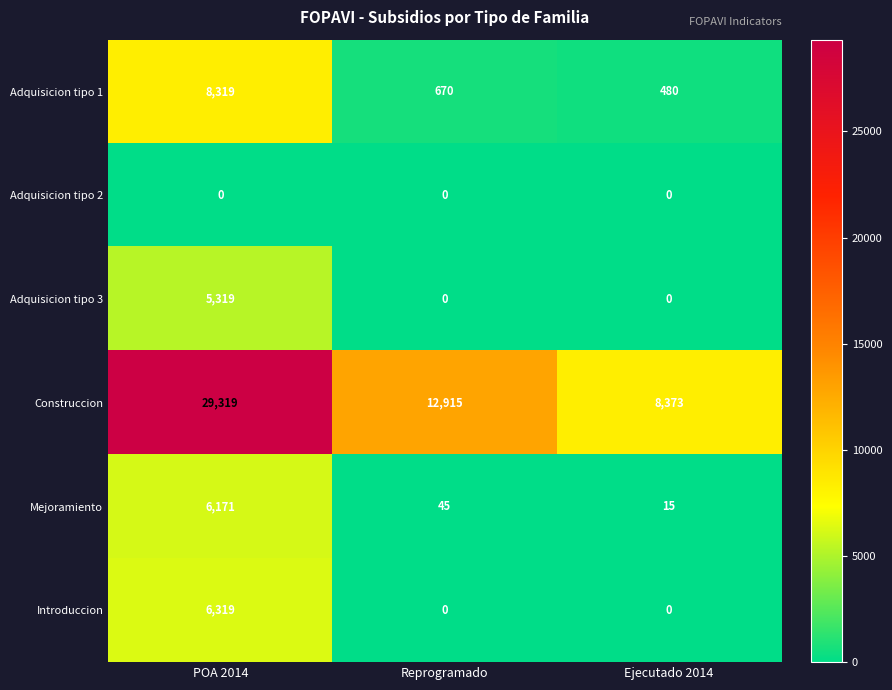

Reading right to left, extract all data points from this chart.

Adquisicion tipo 1: 480	670	8319
Adquisicion tipo 2: 0	0	0
Adquisicion tipo 3: 0	0	5319
Construccion: 8373	12915	29319
Mejoramiento: 15	45	6171
Introduccion: 0	0	6319